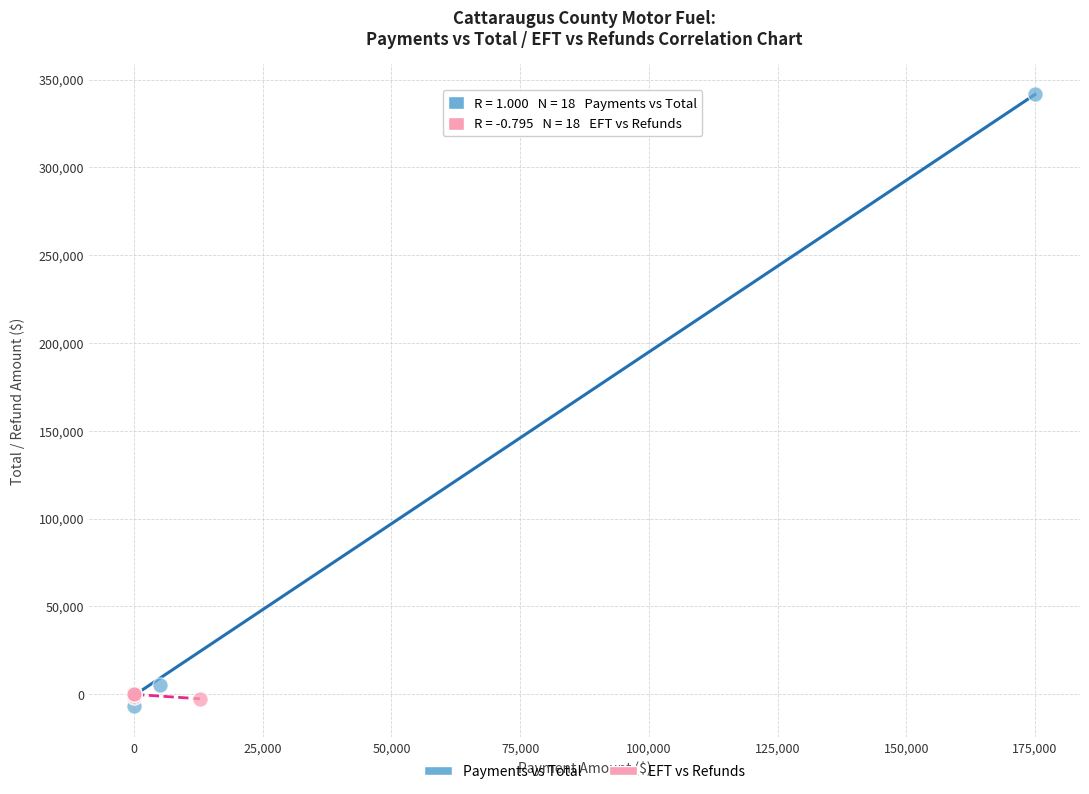

Which series contains the highest Y value?

Payments vs Total